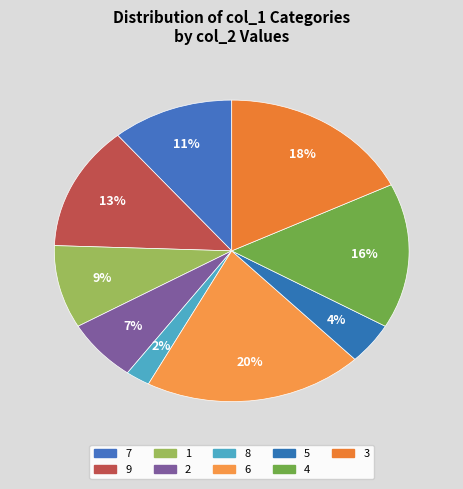

Count the number of slices in the pie.

9